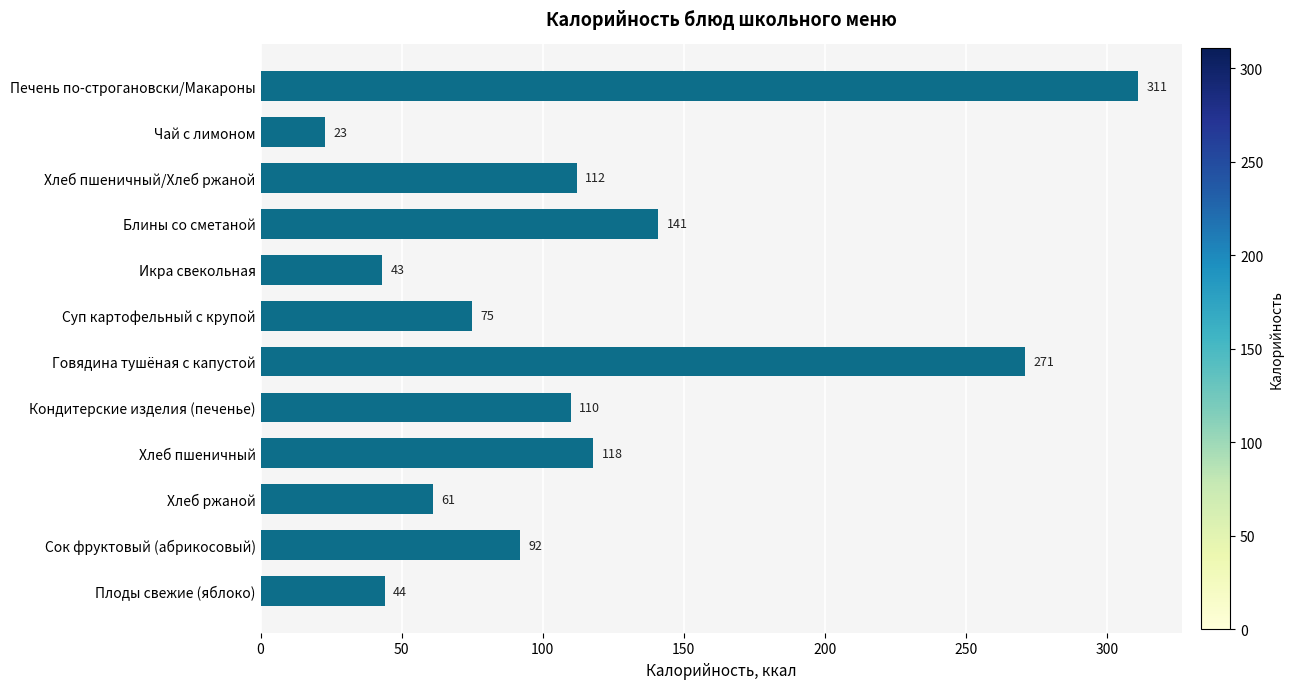

What is the label of the 7th bar from the bottom?

Суп картофельный с крупой